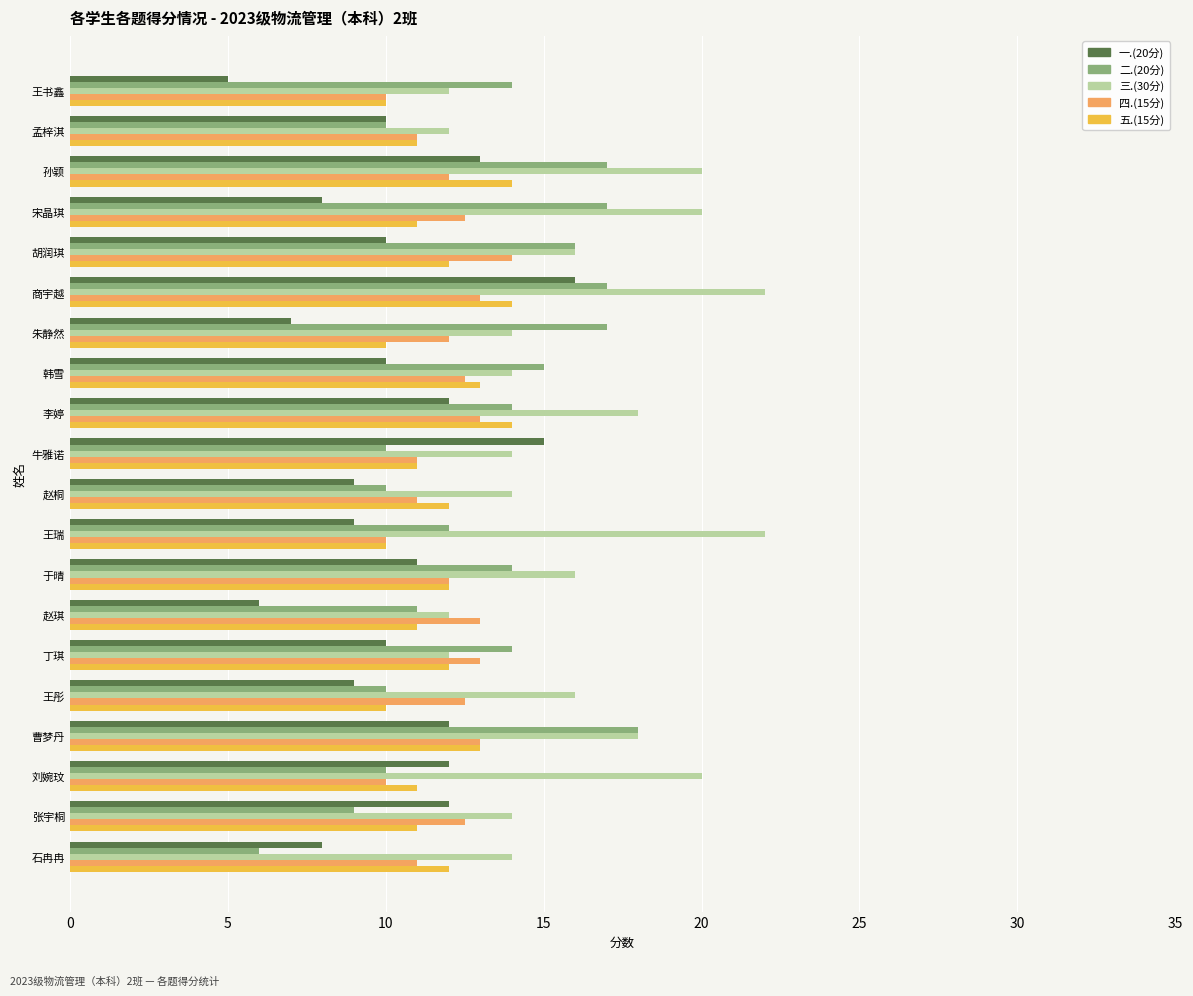

What is the sum of all 四.(15分) values?

239.0